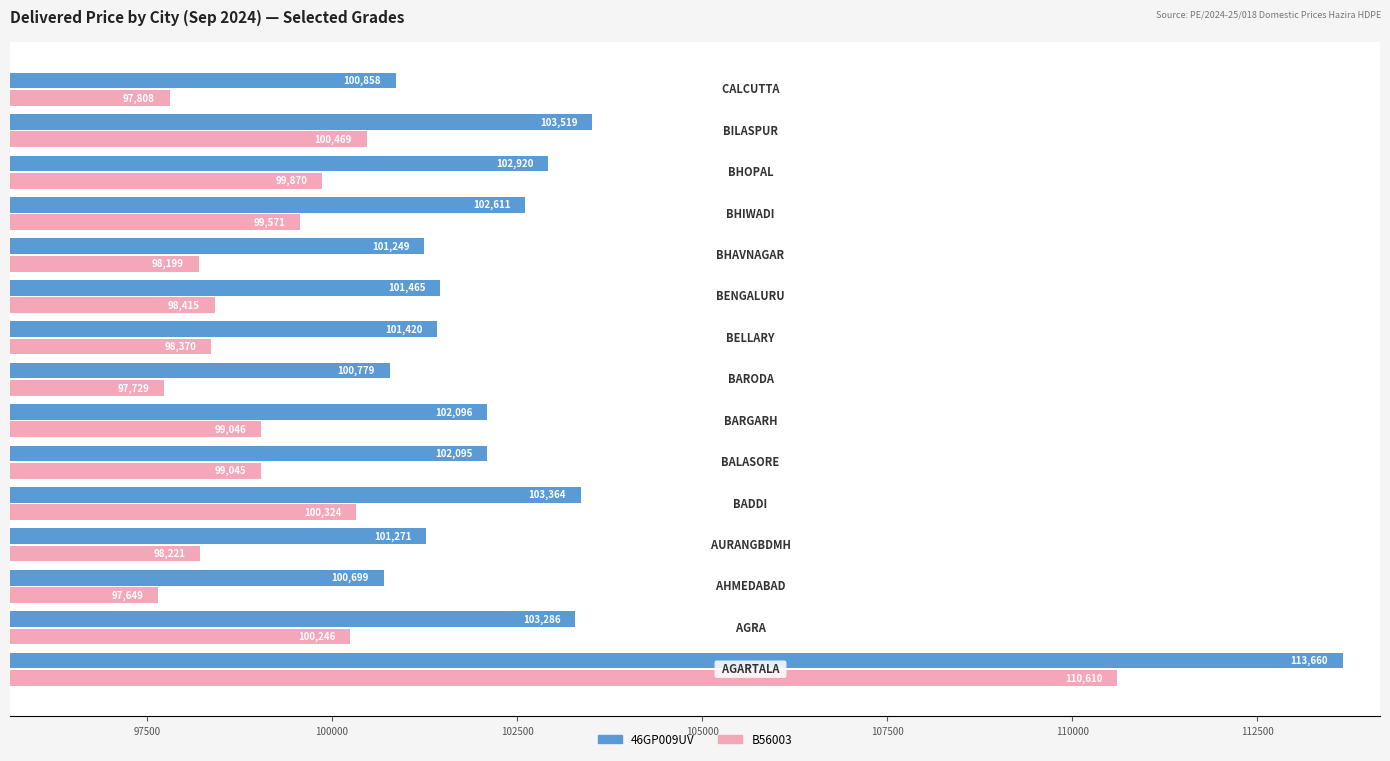

At how many categories does at least one series exceed 104772?

1